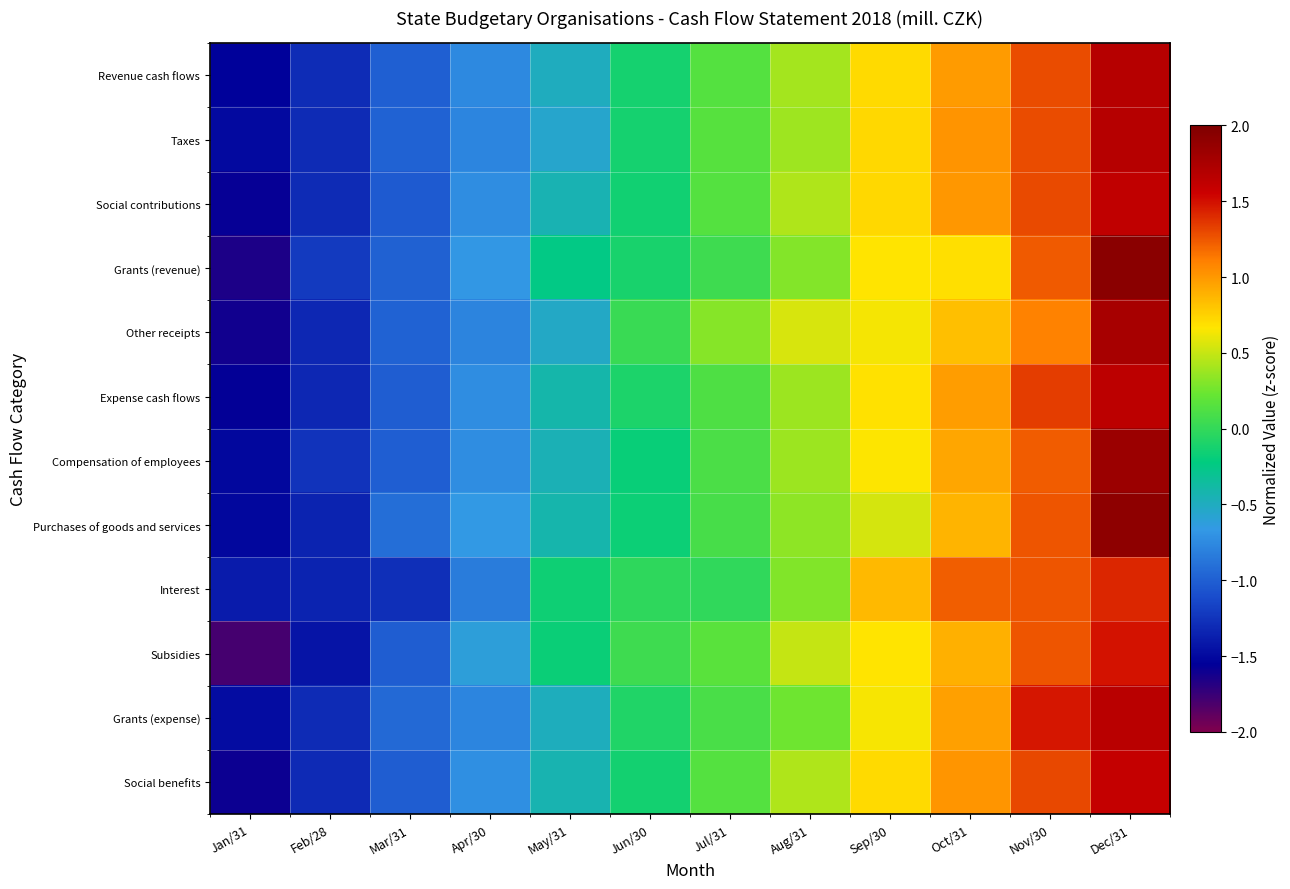

Which category has the highest value across all series?

Dec/31